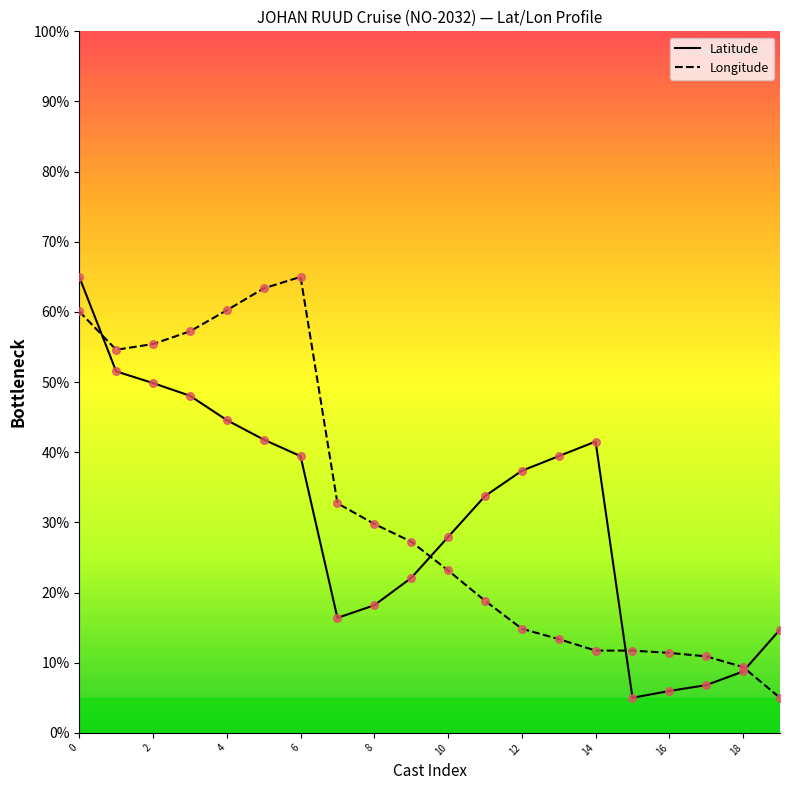

What is the maximum value for Latitude?

65.0